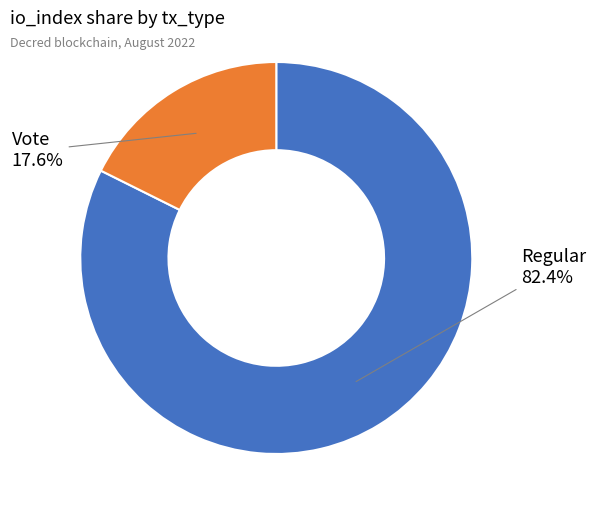

Rank the categories by value from highest to lowest.

Regular, Vote